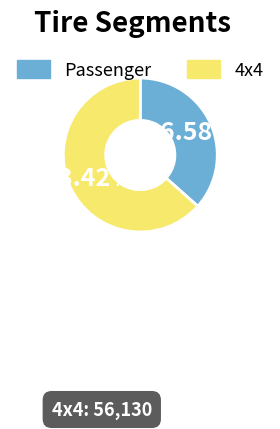

What percentage do Passenger and 4x4 together represent?

100.0%